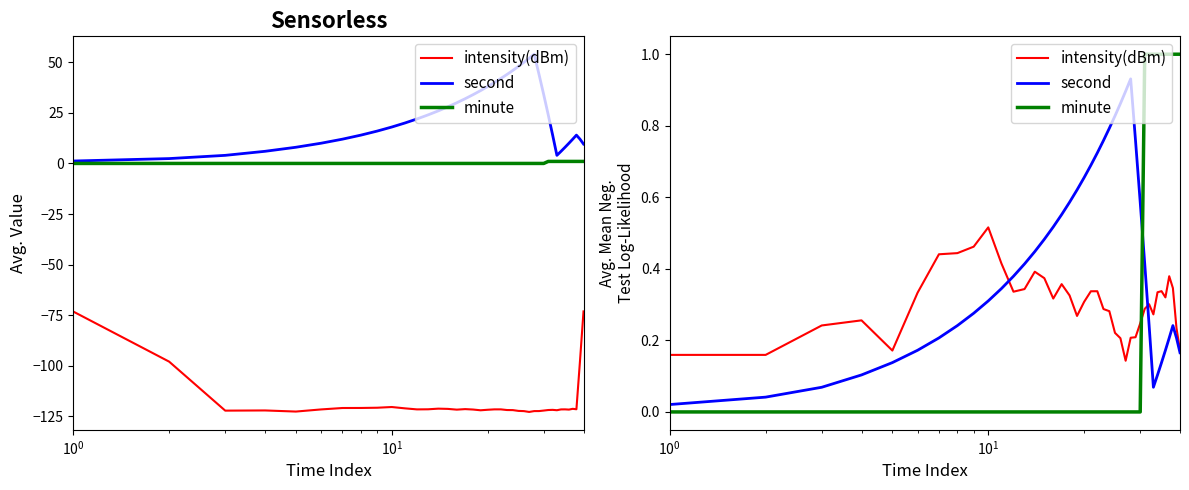

How many intersections are there between minute and intensity(dBm)?

1